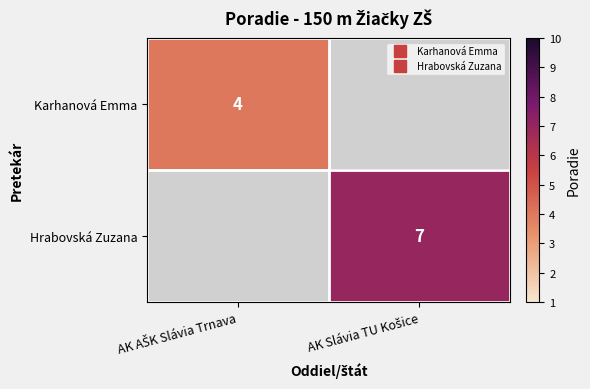

What value does the Hrabovská Zuzana series have at AK Slávia TU Košice?

7.0